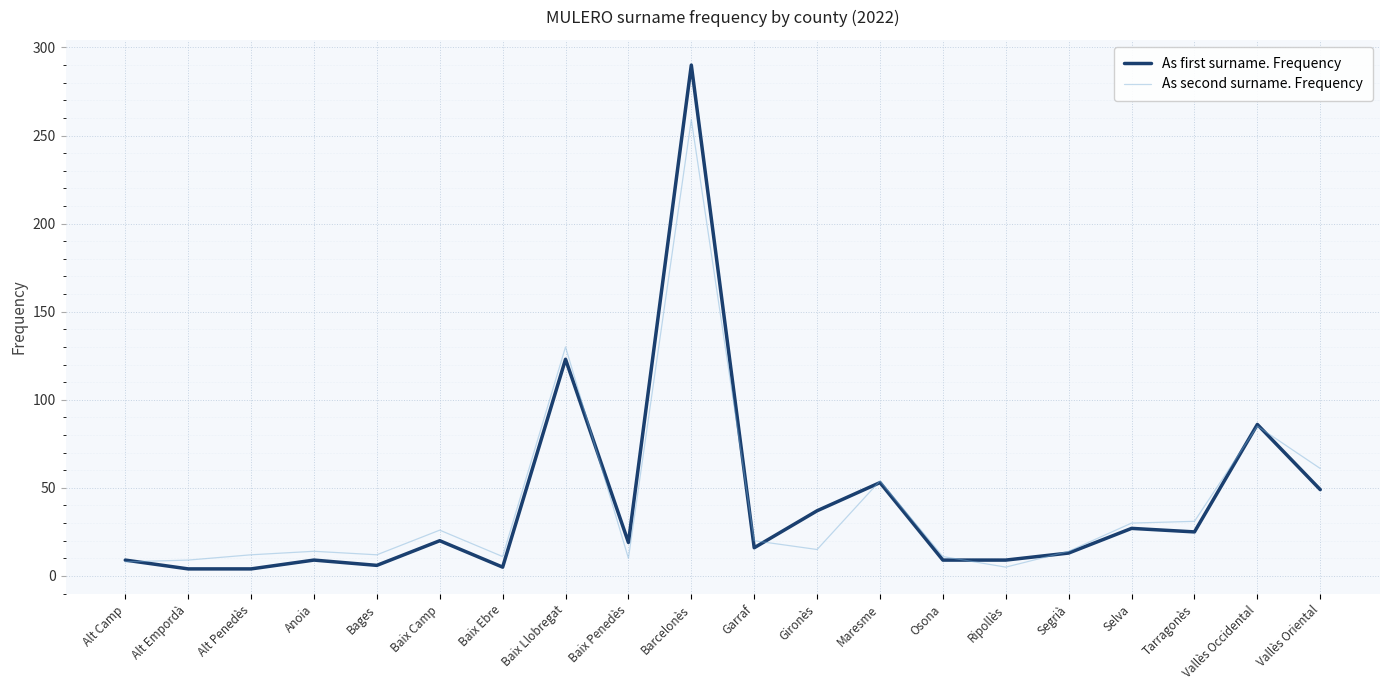

What position from the left is Garraf?

11